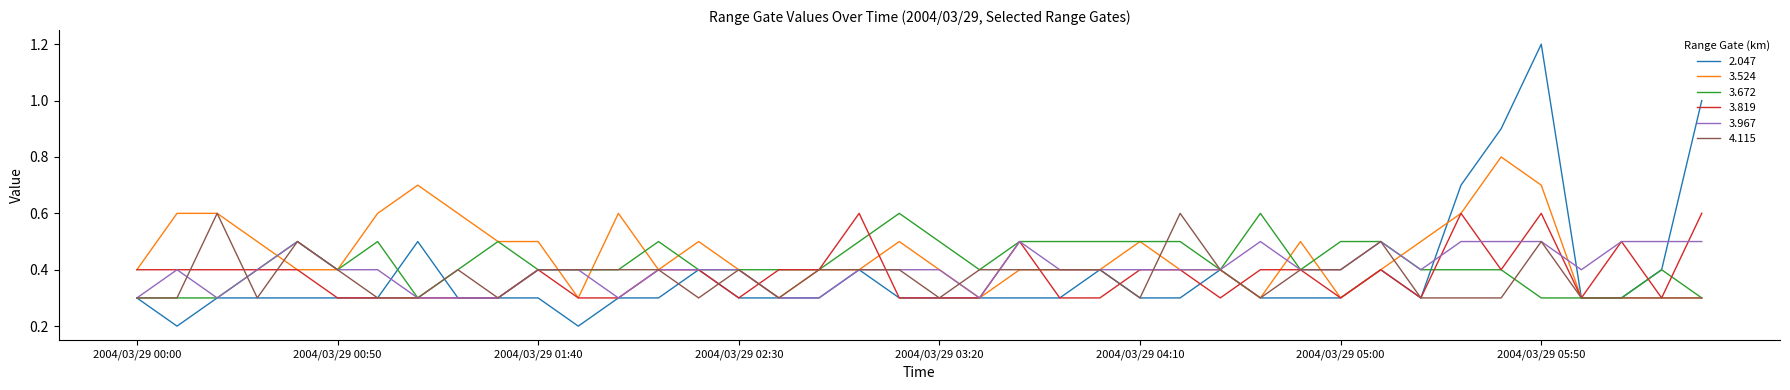

Which series has the widest spread of values?

2.047